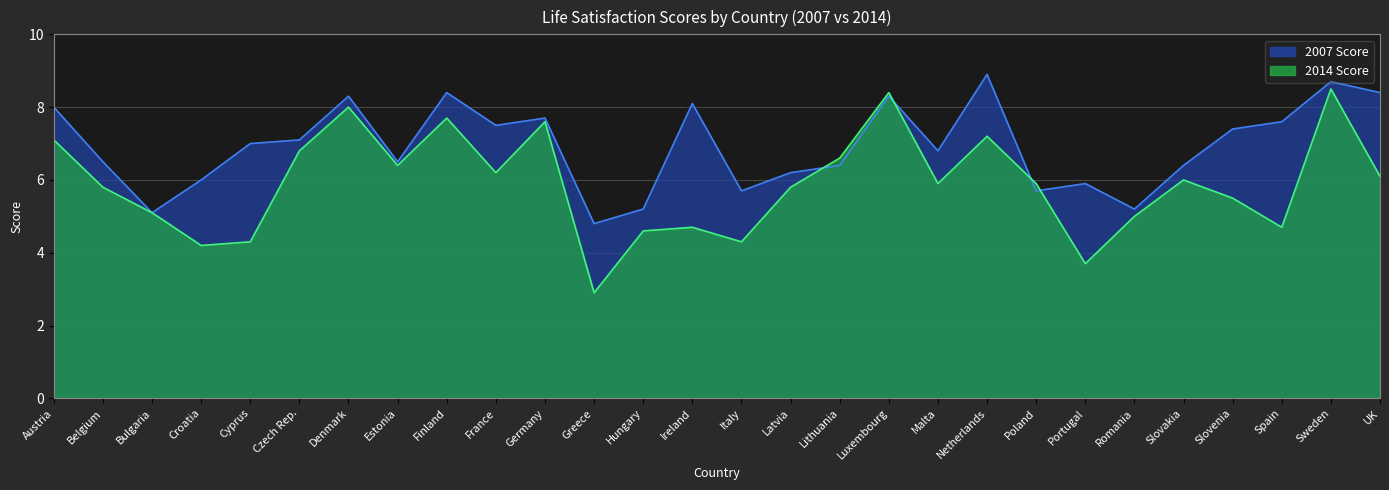

Count the number of categories in the chart.

28